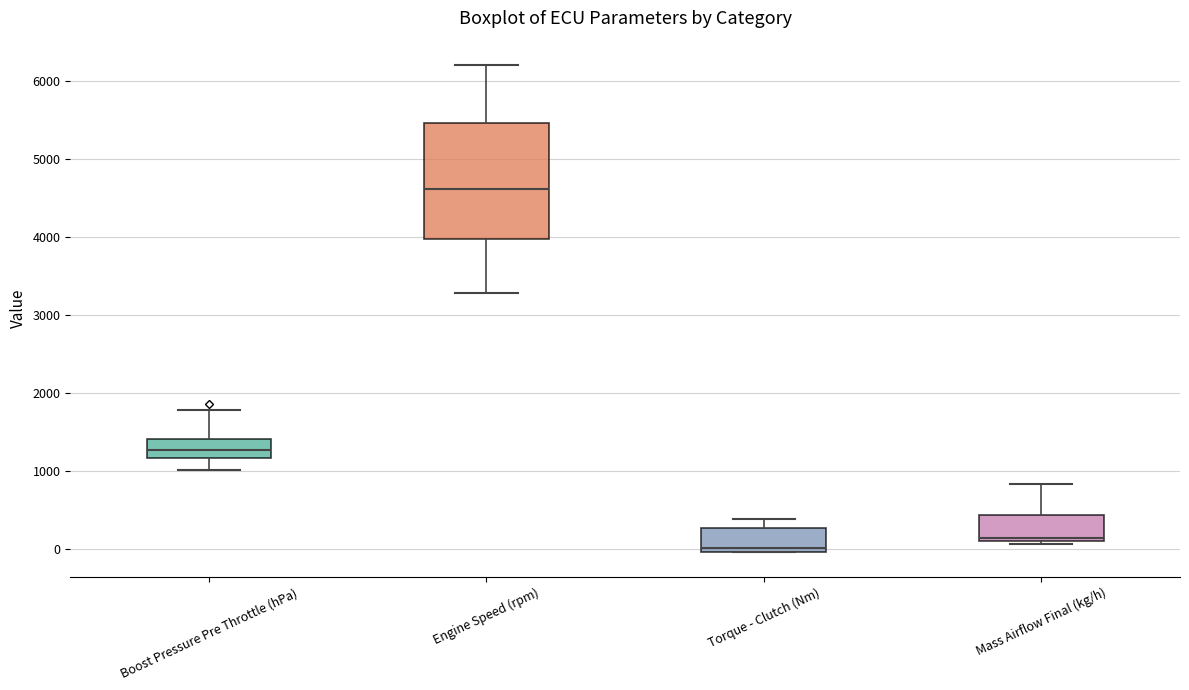

Which box is the tallest, from its lower edge to its upper edge?

Engine Speed (rpm)